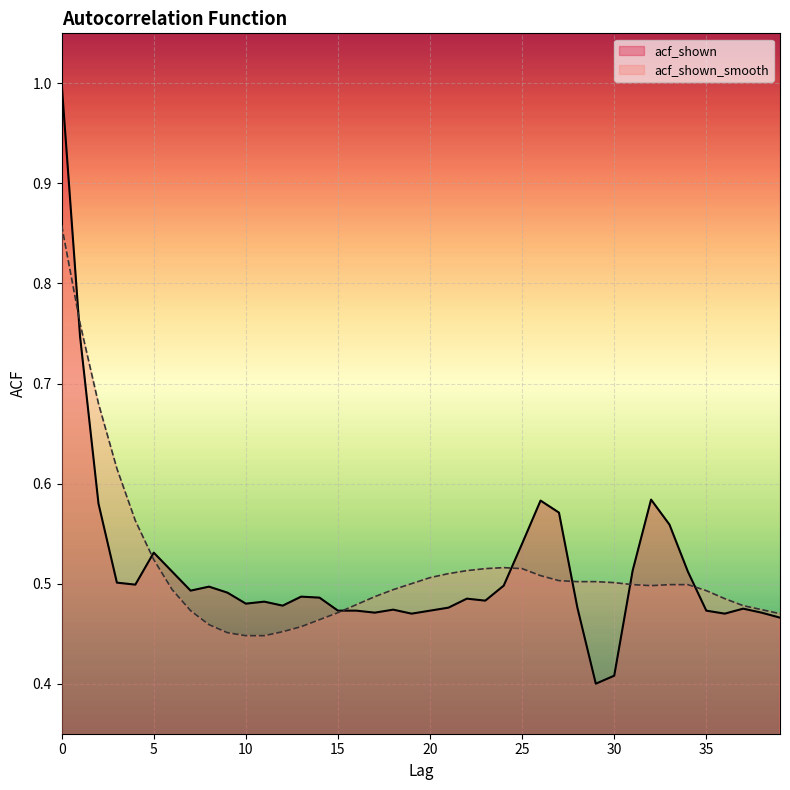

Rank the series by their maximum value, from lowest to highest.

acf_shown_smooth, acf_shown